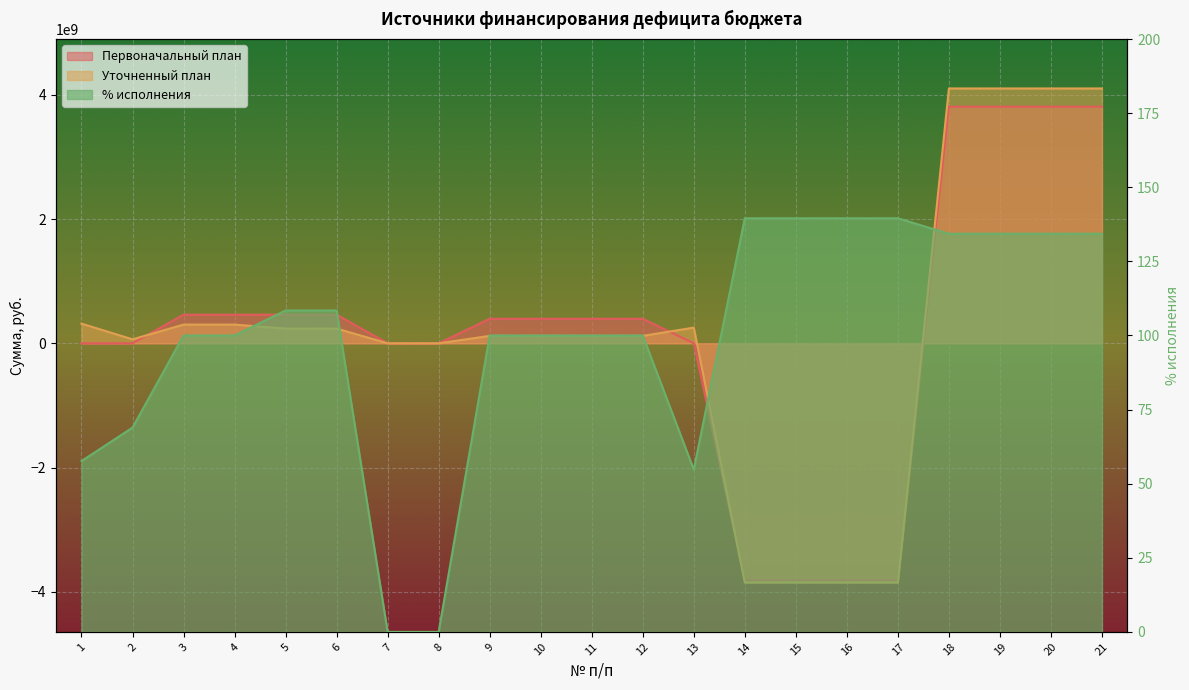

Rank the series at 4 from lowest to highest value.

% исполнения, Уточненный план, Первоначальный план